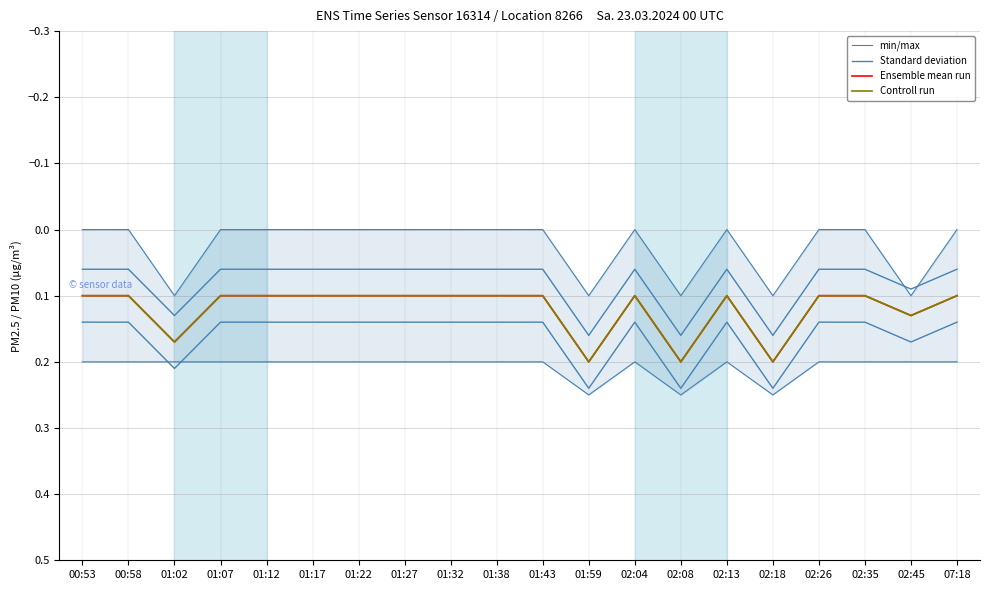

Reading left to right, transcribe all the data shown in this chart.

min/max: 0.0	0.0	0.1	0.0	0.0	0.0	0.0	0.0	0.0	0.0	0.0	0.1	0.0	0.1	0.0	0.1	0.0	0.0	0.1	0.0
Standard deviation: 0.1	0.1	0.2	0.1	0.1	0.1	0.1	0.1	0.1	0.1	0.1	0.2	0.1	0.2	0.1	0.2	0.1	0.1	0.2	0.1
Ensemble mean run: 0.1	0.1	0.2	0.1	0.1	0.1	0.1	0.1	0.1	0.1	0.1	0.2	0.1	0.2	0.1	0.2	0.1	0.1	0.1	0.1
Controll run: 0.1	0.1	0.2	0.1	0.1	0.1	0.1	0.1	0.1	0.1	0.1	0.2	0.1	0.2	0.1	0.2	0.1	0.1	0.1	0.1